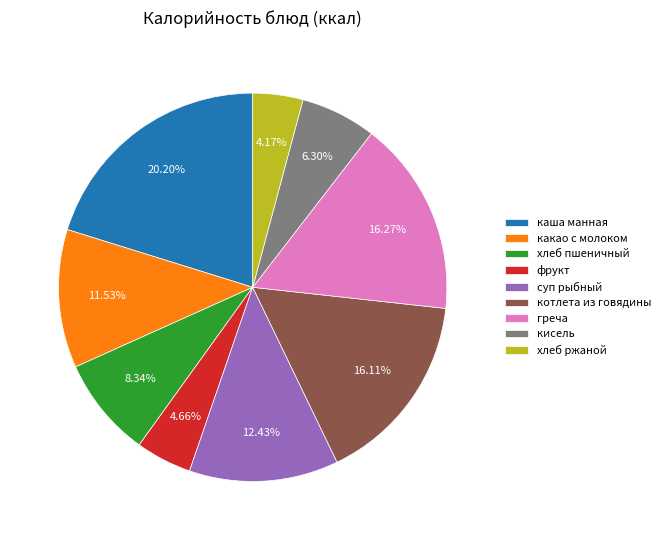

To the nearest percent, what is the difference between the largest and smallest slice percentages?

16%